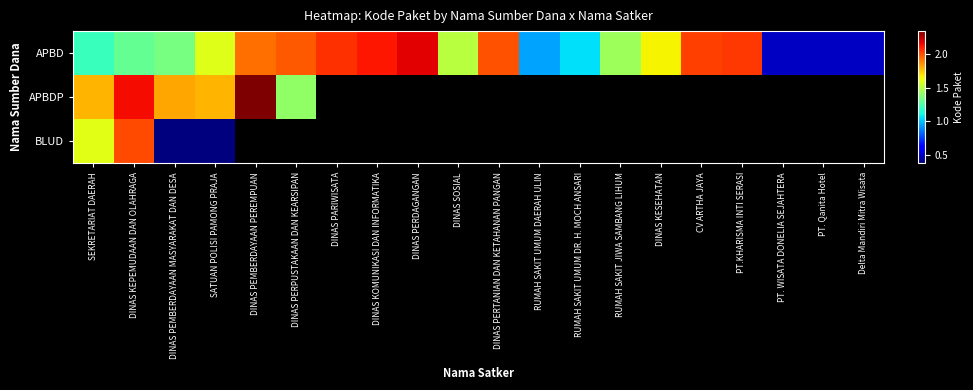

How many data points does each series have?

20